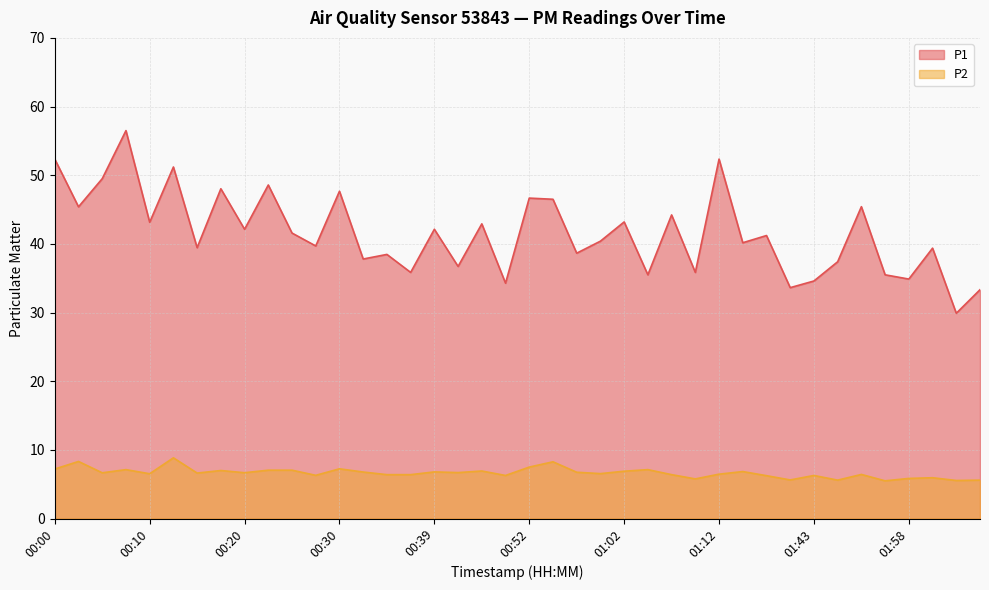

Which series has the largest total across all categories?

P1